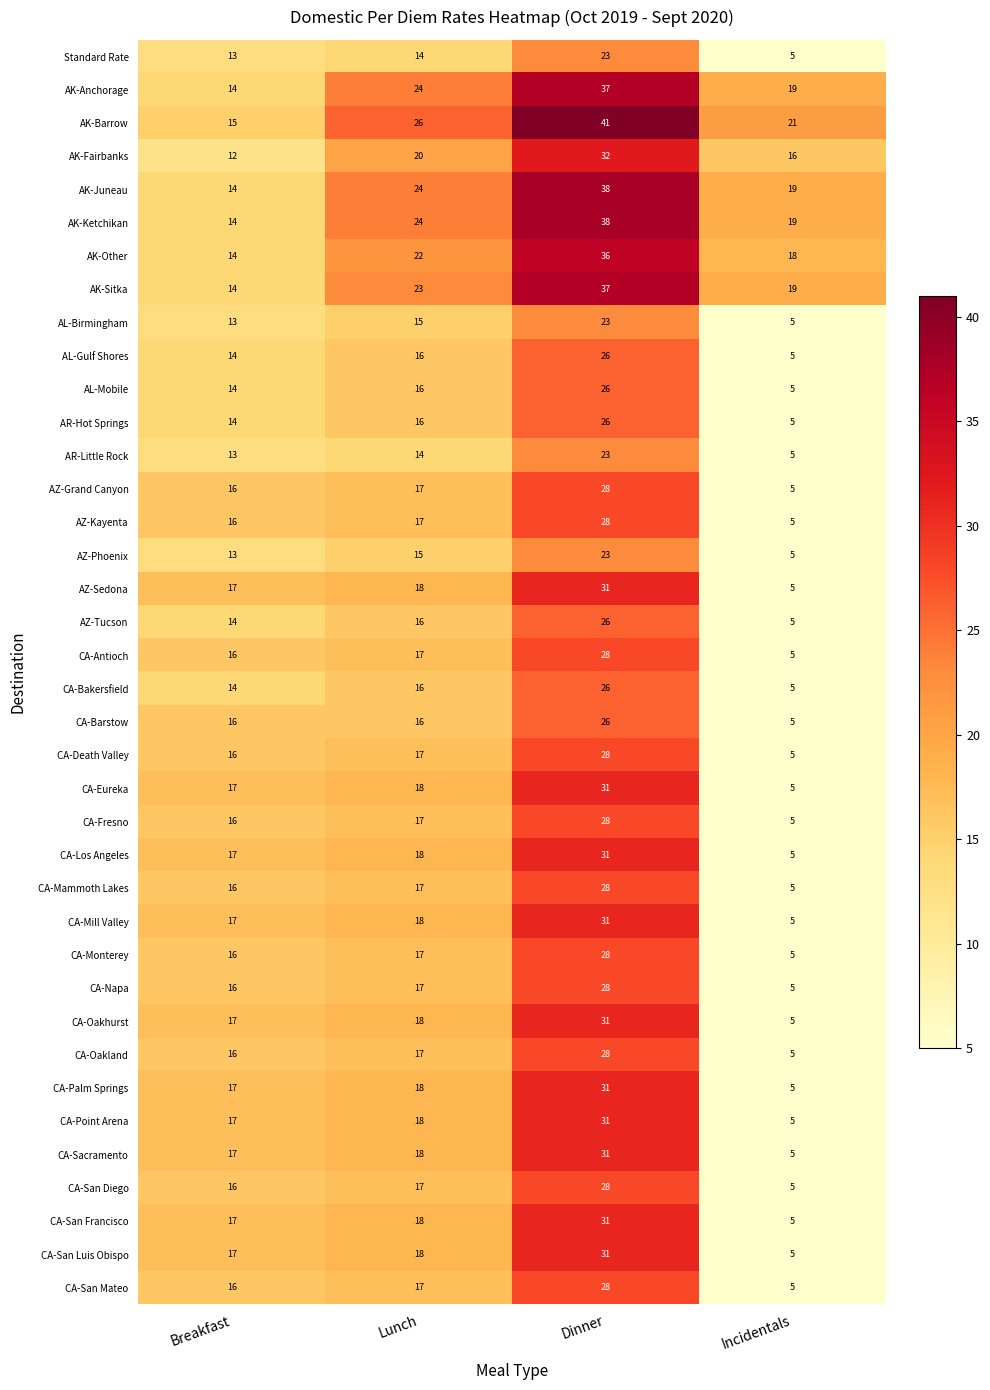

At how many categories does at least one series exceed 10?

4